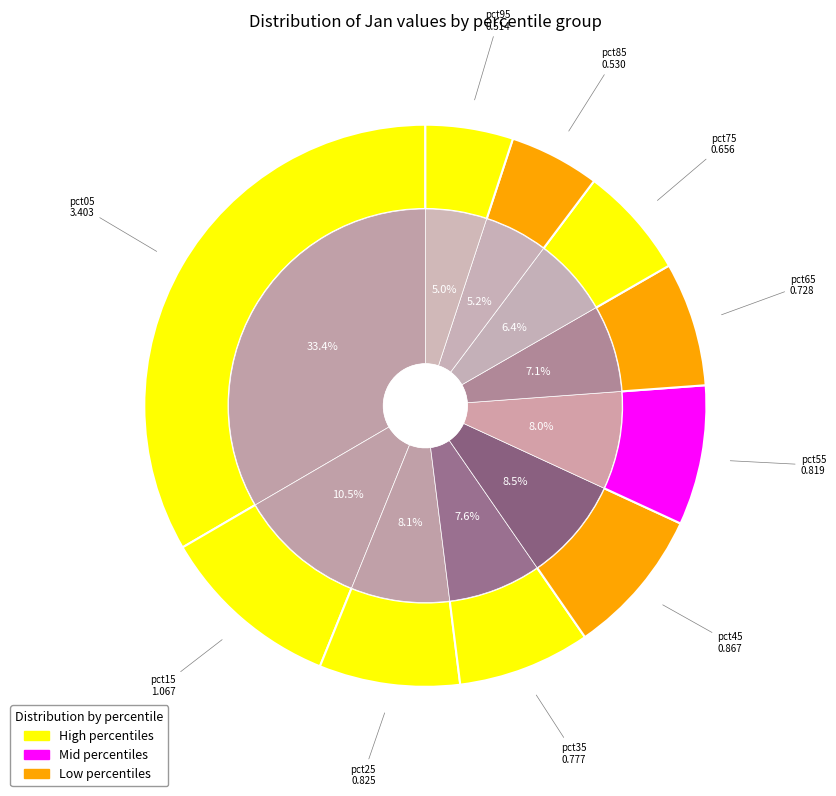

Count the number of slices in the pie.

10